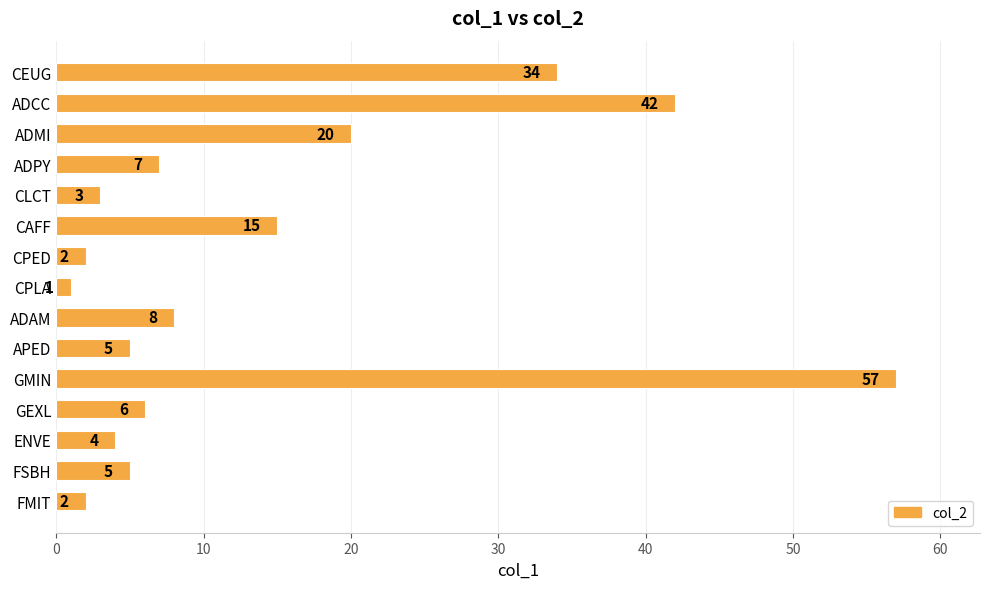

What is the average value?

14